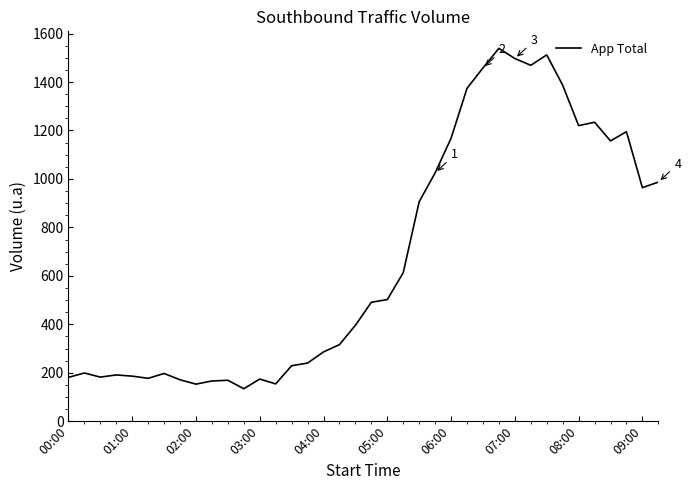

True or false: the data has more than 2 interior local peaks.

True